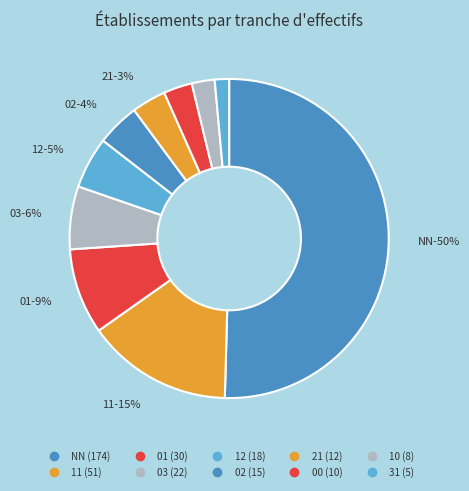

Is it true that 21 is 3% of the pie?

True